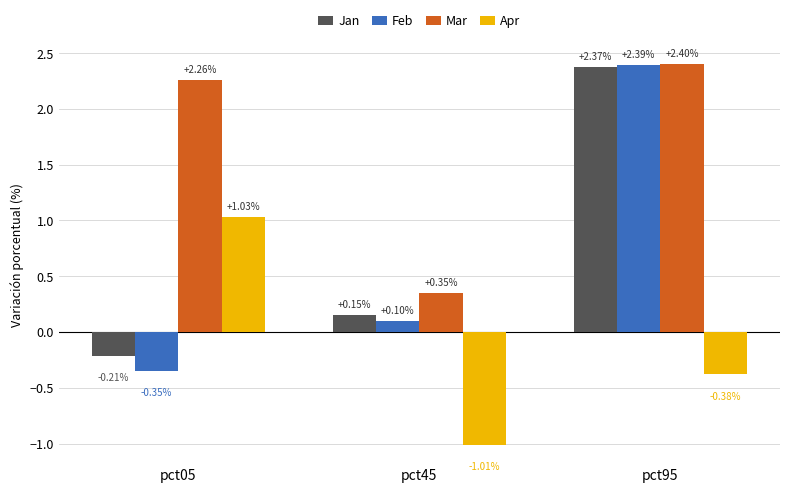

Which series has the largest total across all categories?

Mar